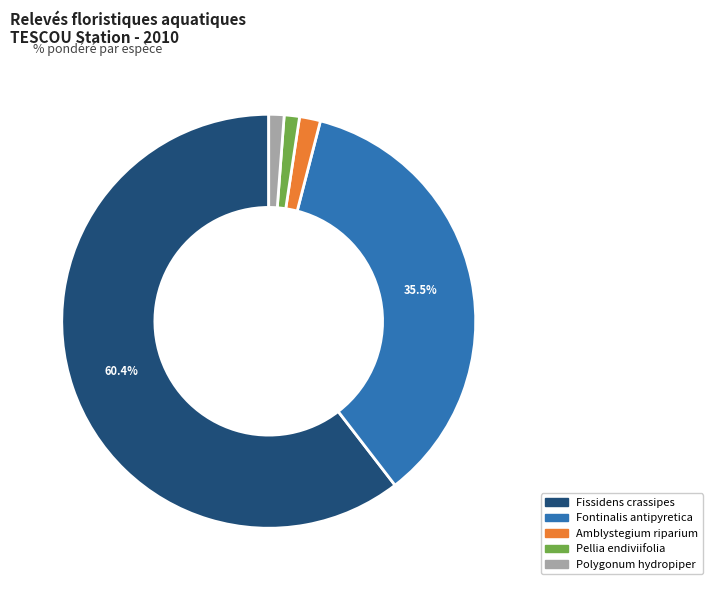

Is there a majority slice in this chart?

Yes